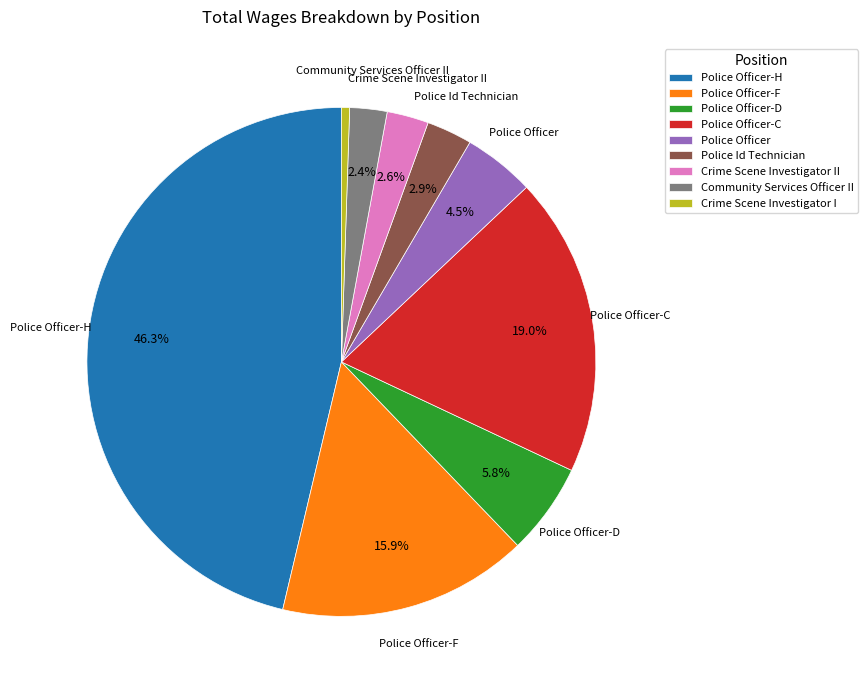

Is there any slice that represents more than half of the pie?

No